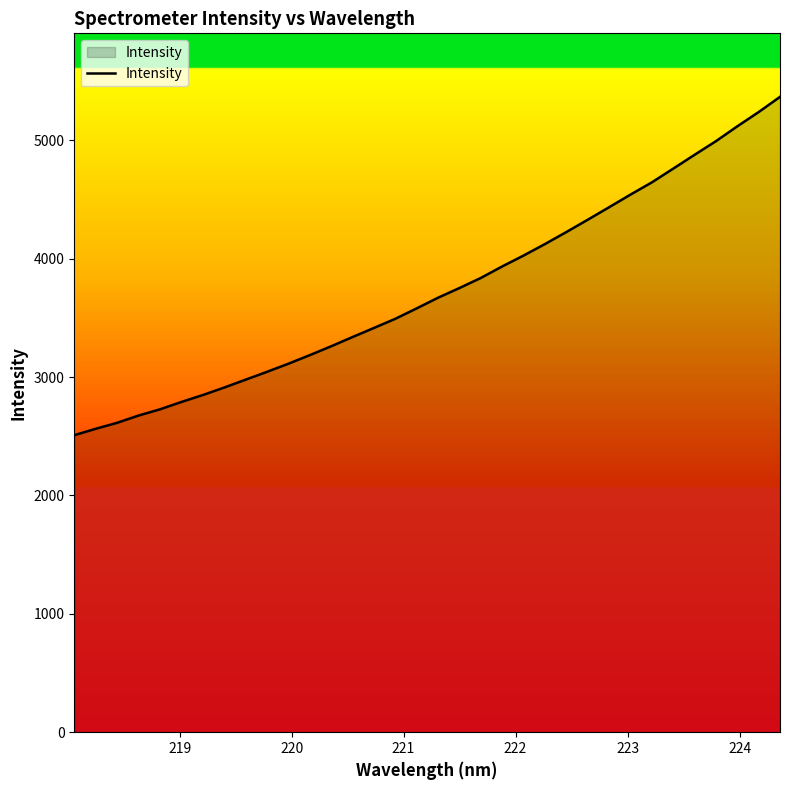

What is the greatest value displayed?

5366.4